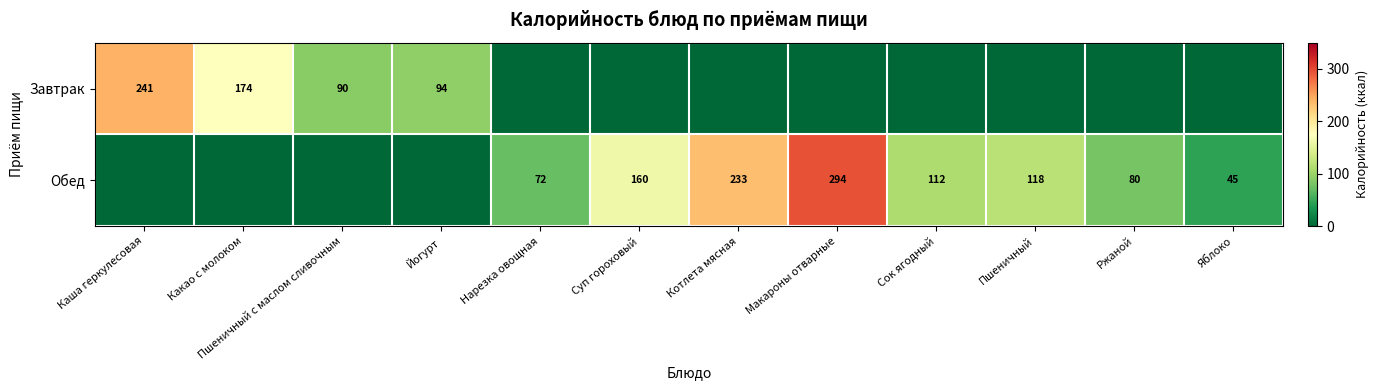

Is it true that Завтрак equals 90 at Пшеничный с маслом сливочным?

True